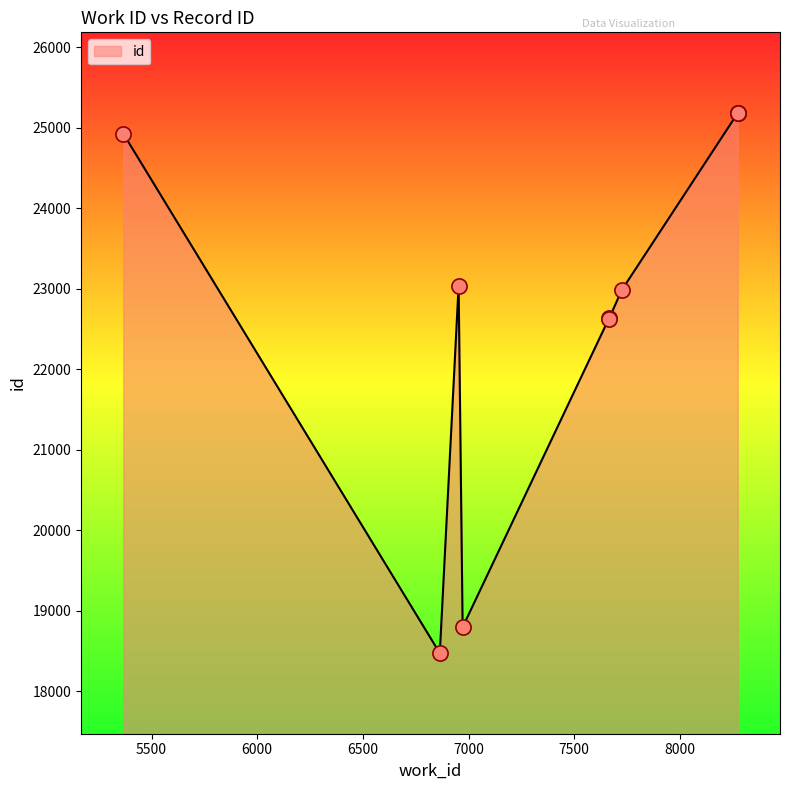

What is the change in value from 7665 to 5366?

+2299